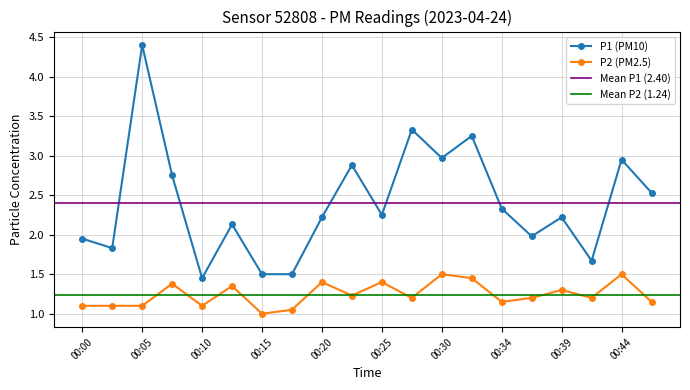

Reading left to right, transcribe all the data shown in this chart.

P1: 00:00=1.9	00:02=1.8	00:05=4.4	00:07=2.8	00:10=1.4	00:12=2.1	00:15=1.5	00:17=1.5	00:20=2.2	00:22=2.9	00:25=2.2	00:27=3.3	00:30=3.0	00:32=3.2	00:34=2.3	00:37=2.0	00:39=2.2	00:42=1.7	00:44=3.0	00:47=2.5
P2: 00:00=1.1	00:02=1.1	00:05=1.1	00:07=1.4	00:10=1.1	00:12=1.4	00:15=1.0	00:17=1.1	00:20=1.4	00:22=1.2	00:25=1.4	00:27=1.2	00:30=1.5	00:32=1.4	00:34=1.1	00:37=1.2	00:39=1.3	00:42=1.2	00:44=1.5	00:47=1.1